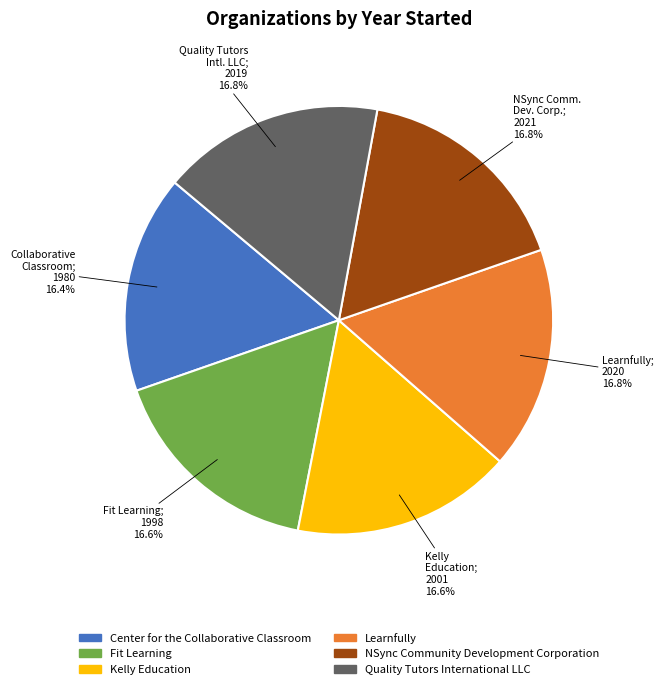

To the nearest percent, what percentage of the pie is Learnfully?

17%